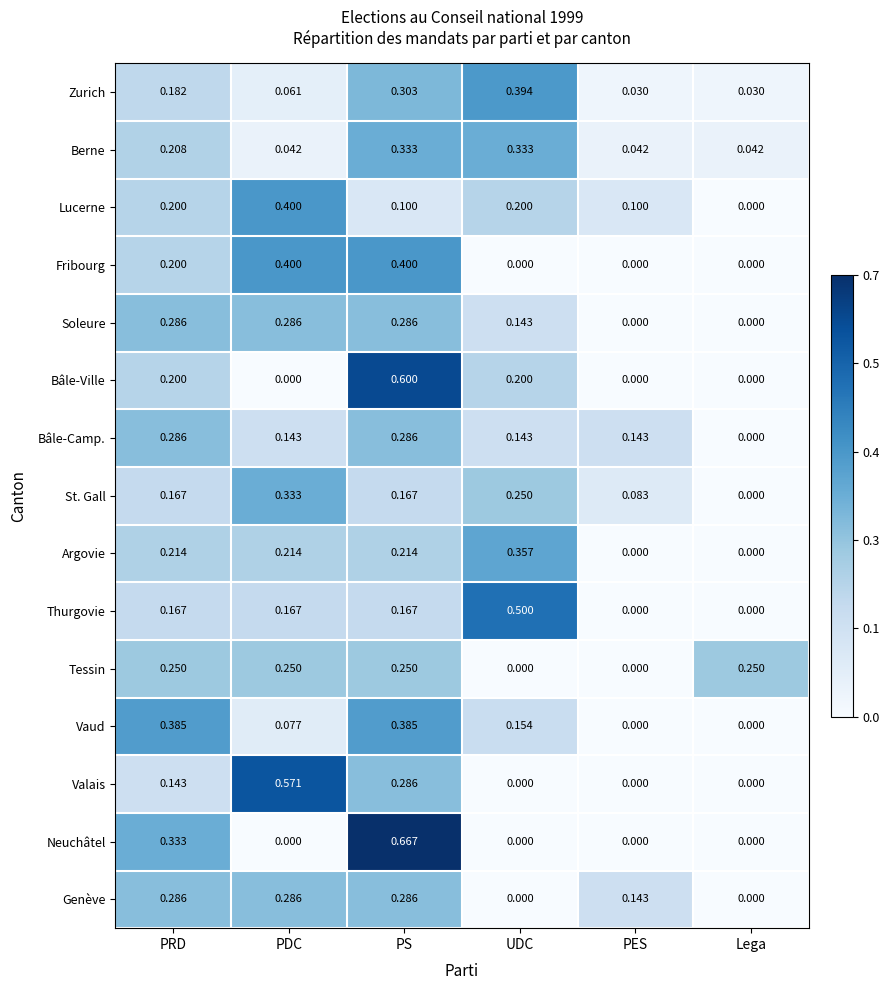

Which category has the highest value in the Thurgovie series?

UDC